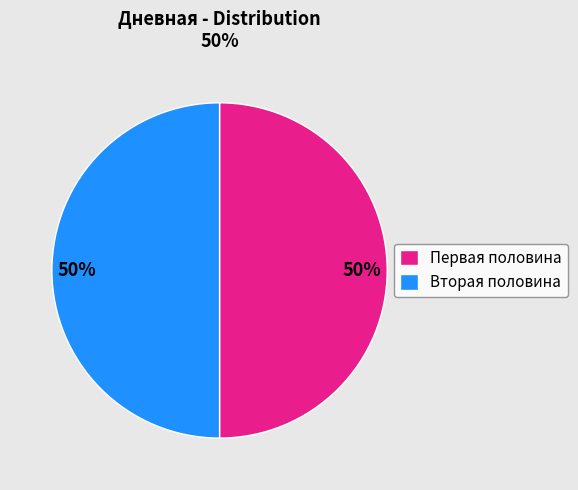

To the nearest percent, what portion does Первая половина represent?

50%